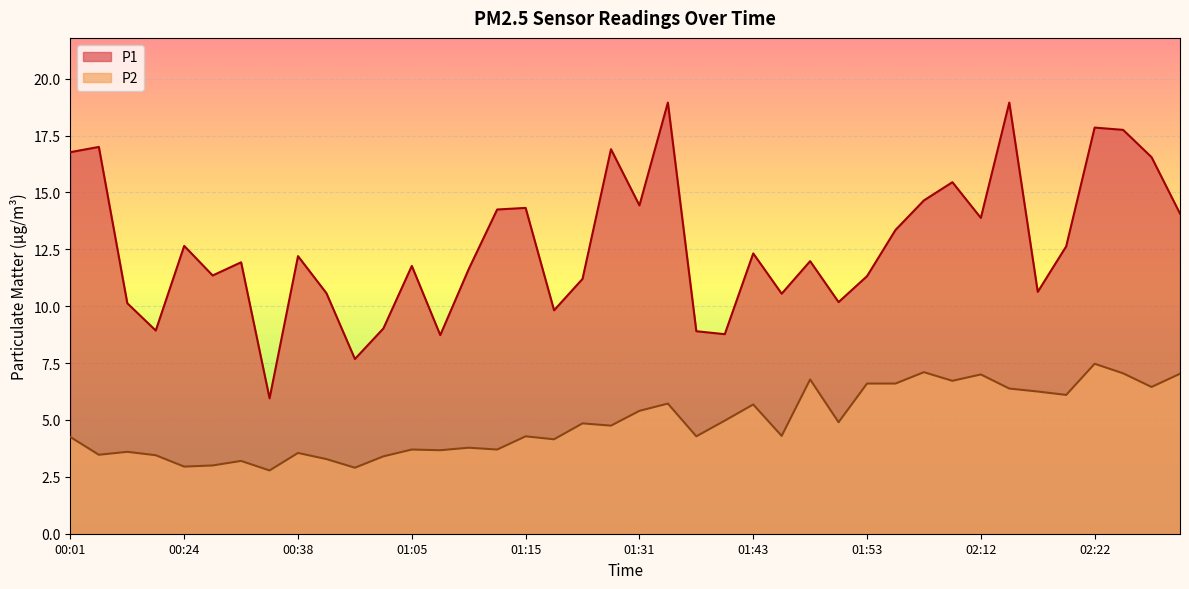

True or false: P2 and P1 intersect in this chart.

False